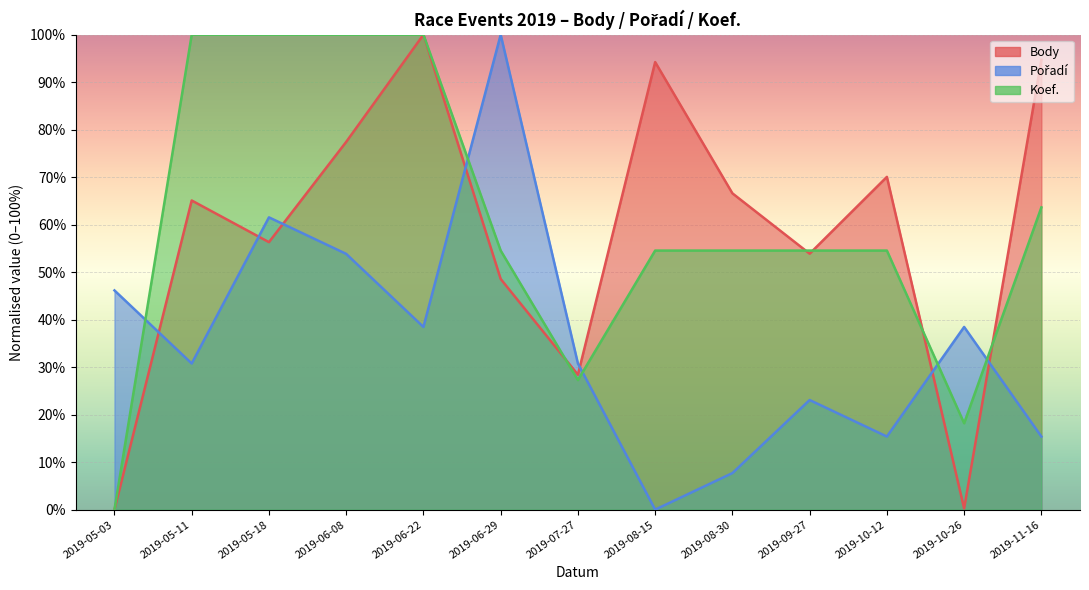

How many lines are shown in the chart?

3